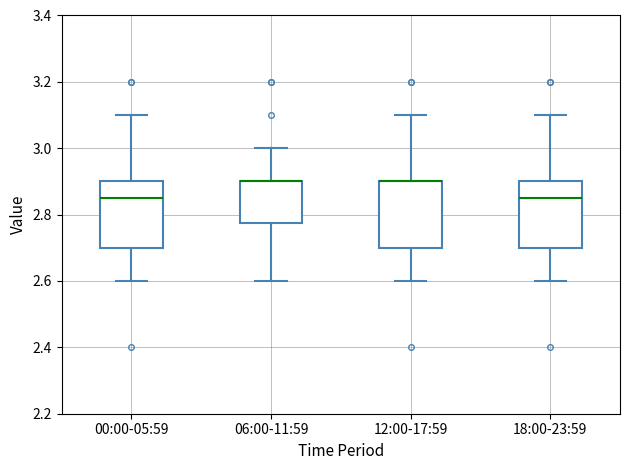

Reading left to right, transcribe this box plot: for each box, give where its median line is, the range the box spans, and where its two whiskers end, as read against the y-axis. The values are not printed on the chart, so give them approximately, as read against the axis.

00:00-05:59: median 2.86, box 2.70 to 2.90, whiskers 2.60 to 3.10
06:00-11:59: median 2.90 (drawn on the box's upper edge), box 2.78 to 2.90, whiskers 2.60 to 3.00
12:00-17:59: median 2.90 (drawn on the box's upper edge), box 2.70 to 2.90, whiskers 2.60 to 3.10
18:00-23:59: median 2.86, box 2.70 to 2.90, whiskers 2.60 to 3.10